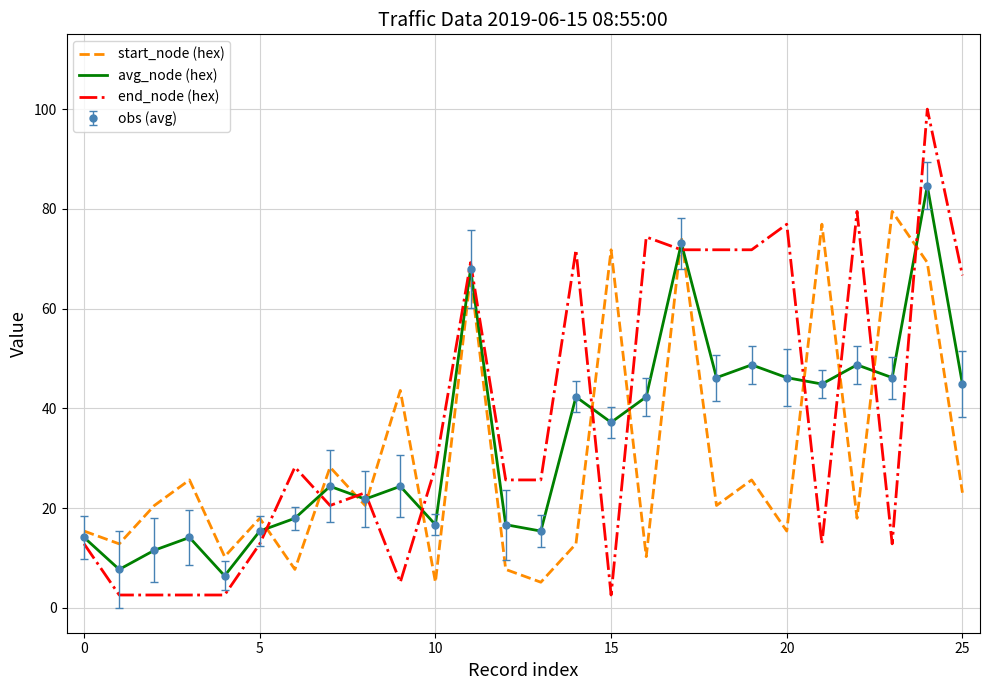

What is the average value of the avg_node (hex) series?

33.8